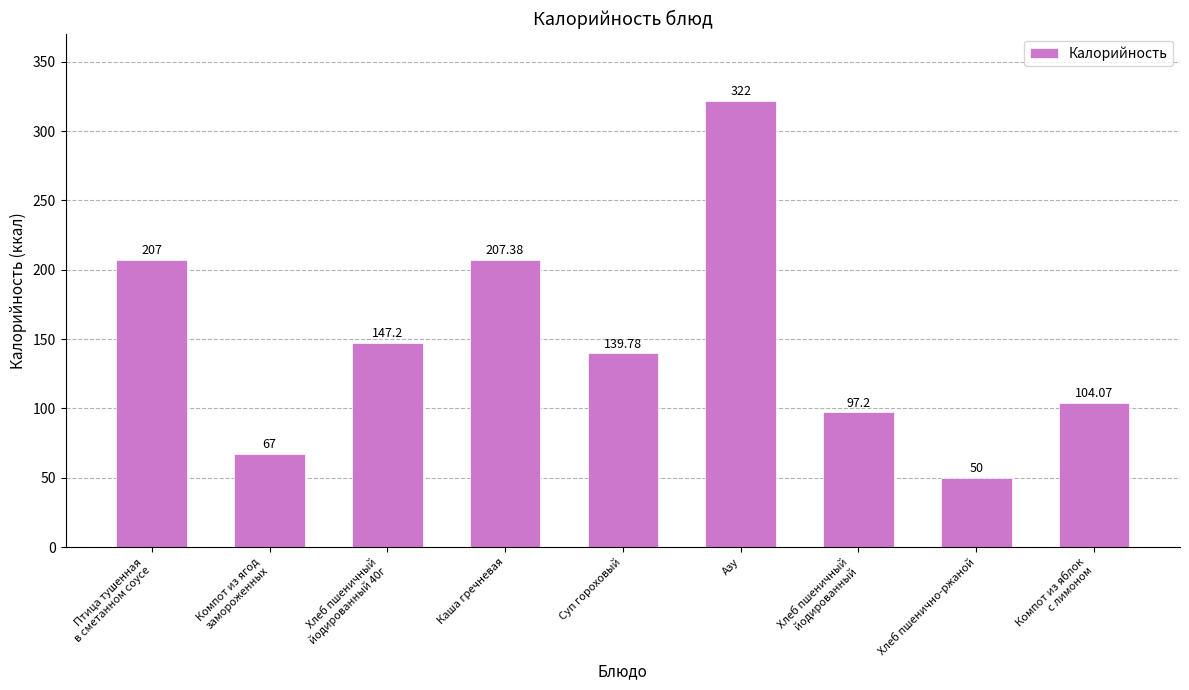

The value at Хлеб пшеничный
йодированный is 61.3. True or false?

False